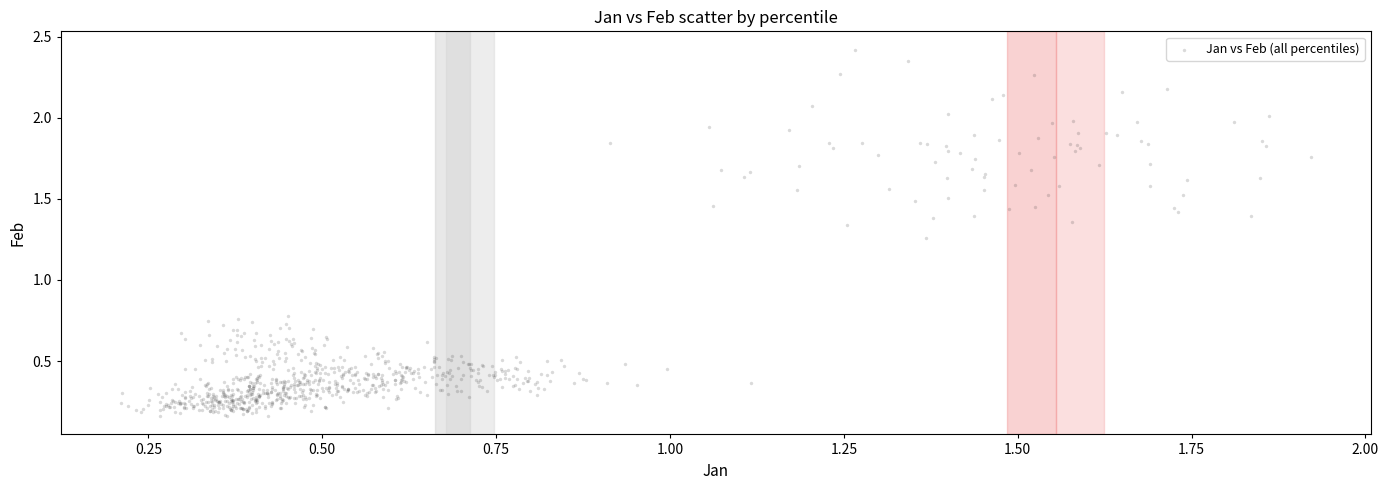

Count the number of points in this scatter plot.

800